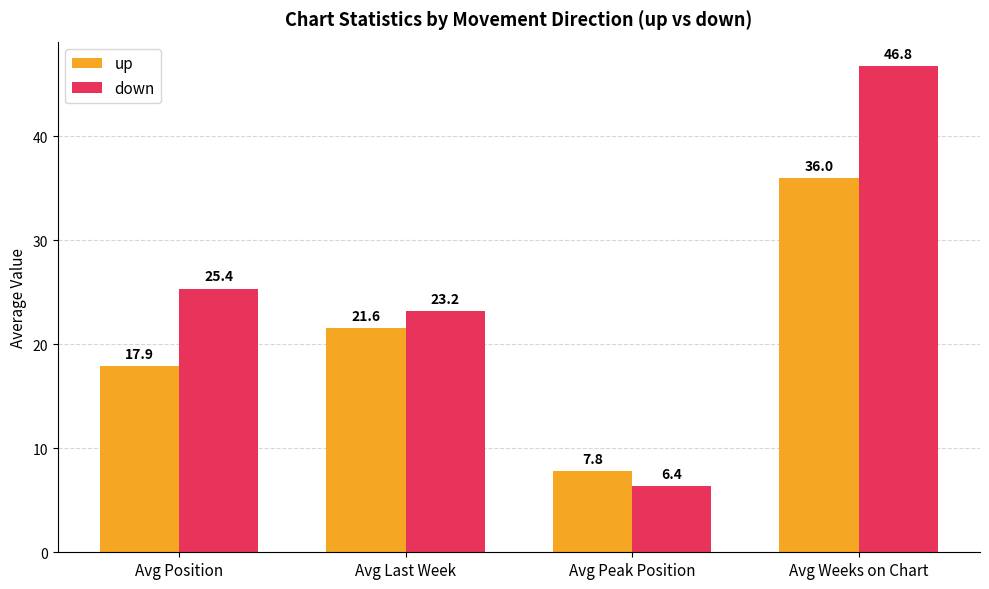

At which label is down closest to 26?

Avg Position